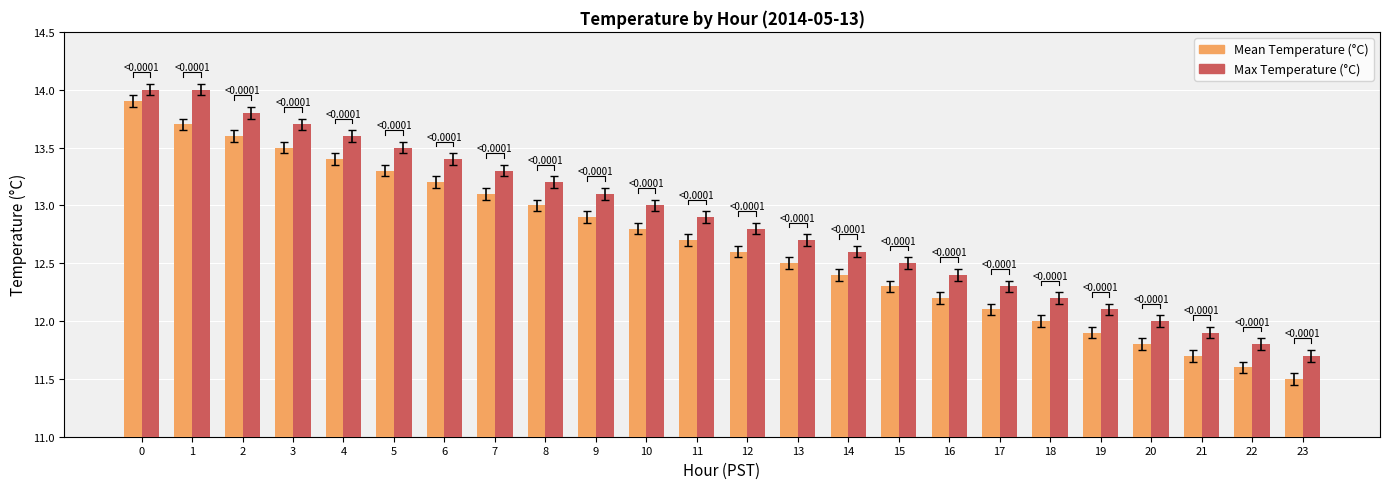

Rank the categories by Max Temperature (°C) value from lowest to highest.

23, 22, 21, 20, 19, 18, 17, 16, 15, 14, 13, 12, 11, 10, 9, 8, 7, 6, 5, 4, 3, 2, 0, 1